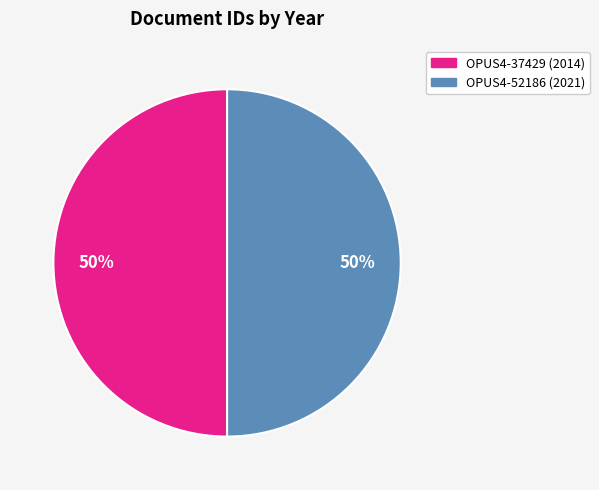

Count the number of slices in the pie.

2